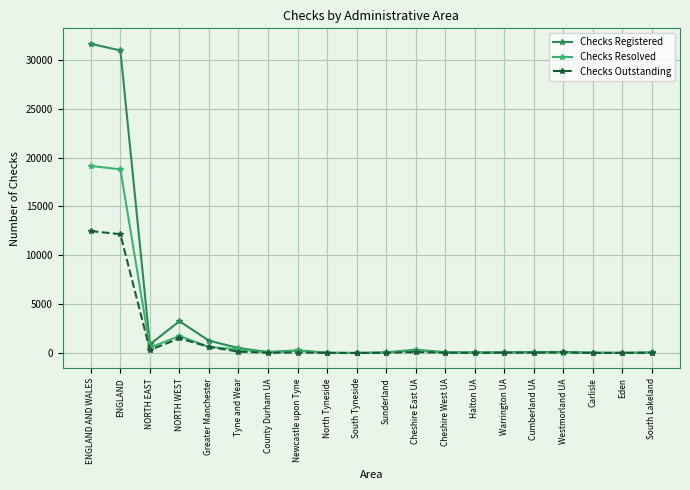

How many values in the Checks Registered series are below 110?

9